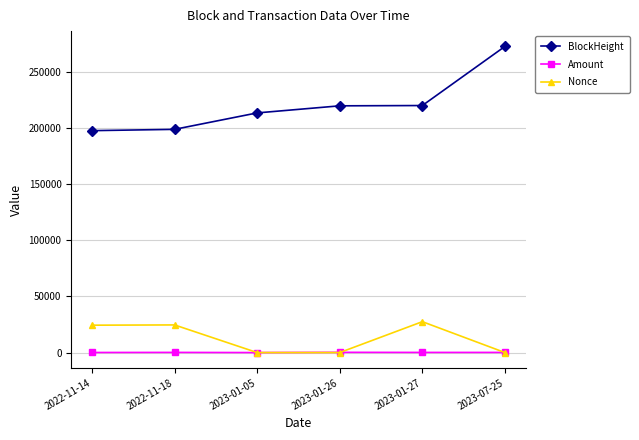

True or false: BlockHeight and Amount cross at least once.

False